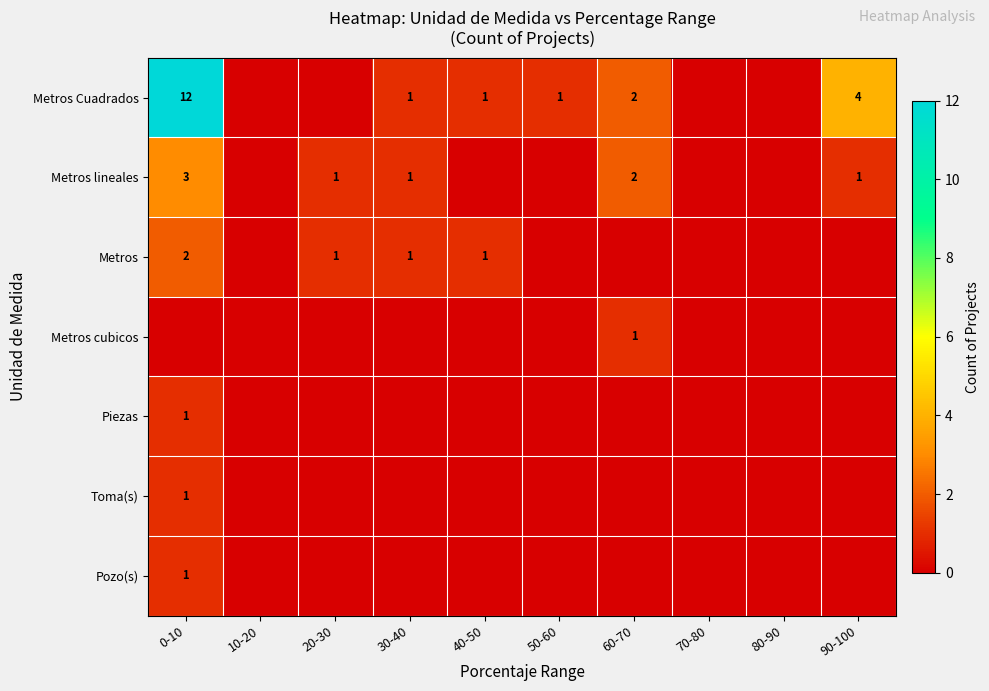

The value of Metros Cuadrados at 40-50 is 1. True or false?

True